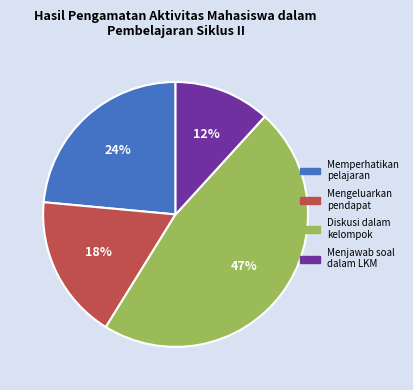

How many segments does this pie chart have?

4